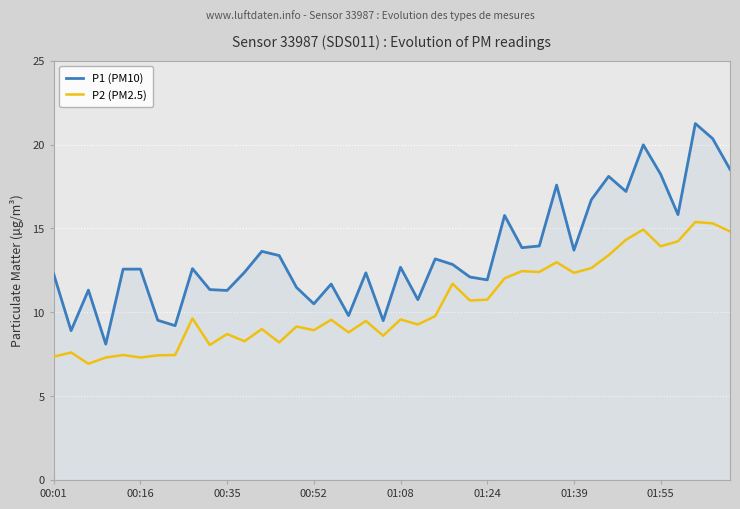

Which series has the widest spread of values?

P1 (PM10)